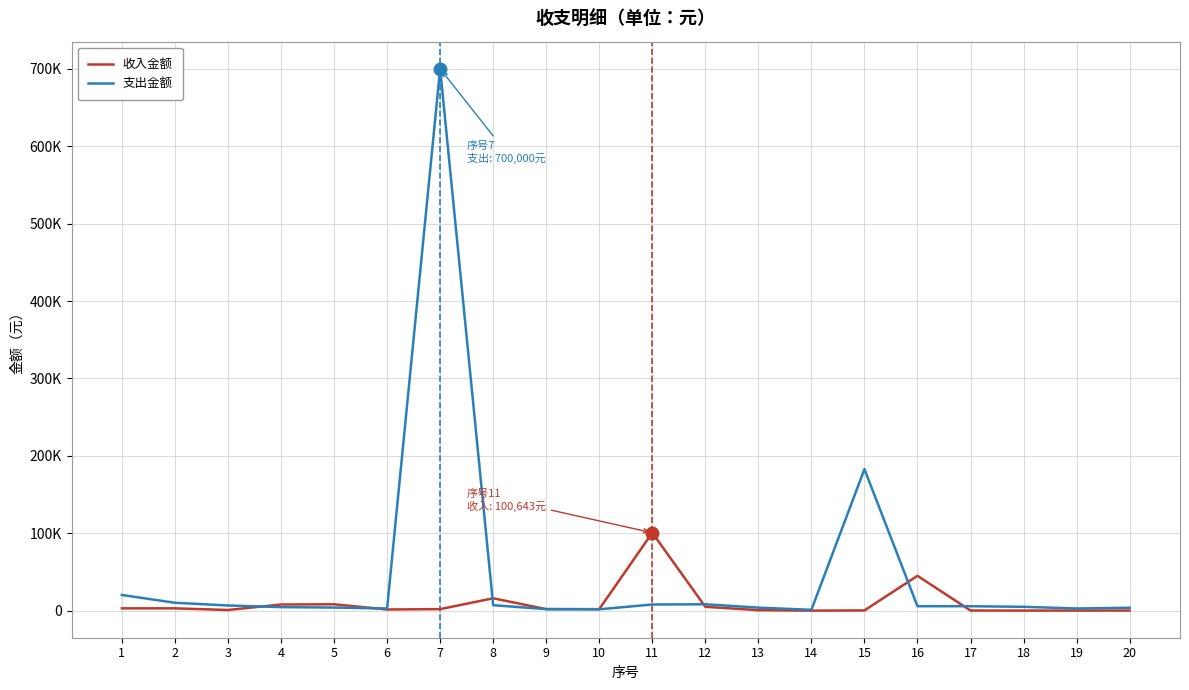

What is the approximate value of 收入金额 at 7?

2000.0